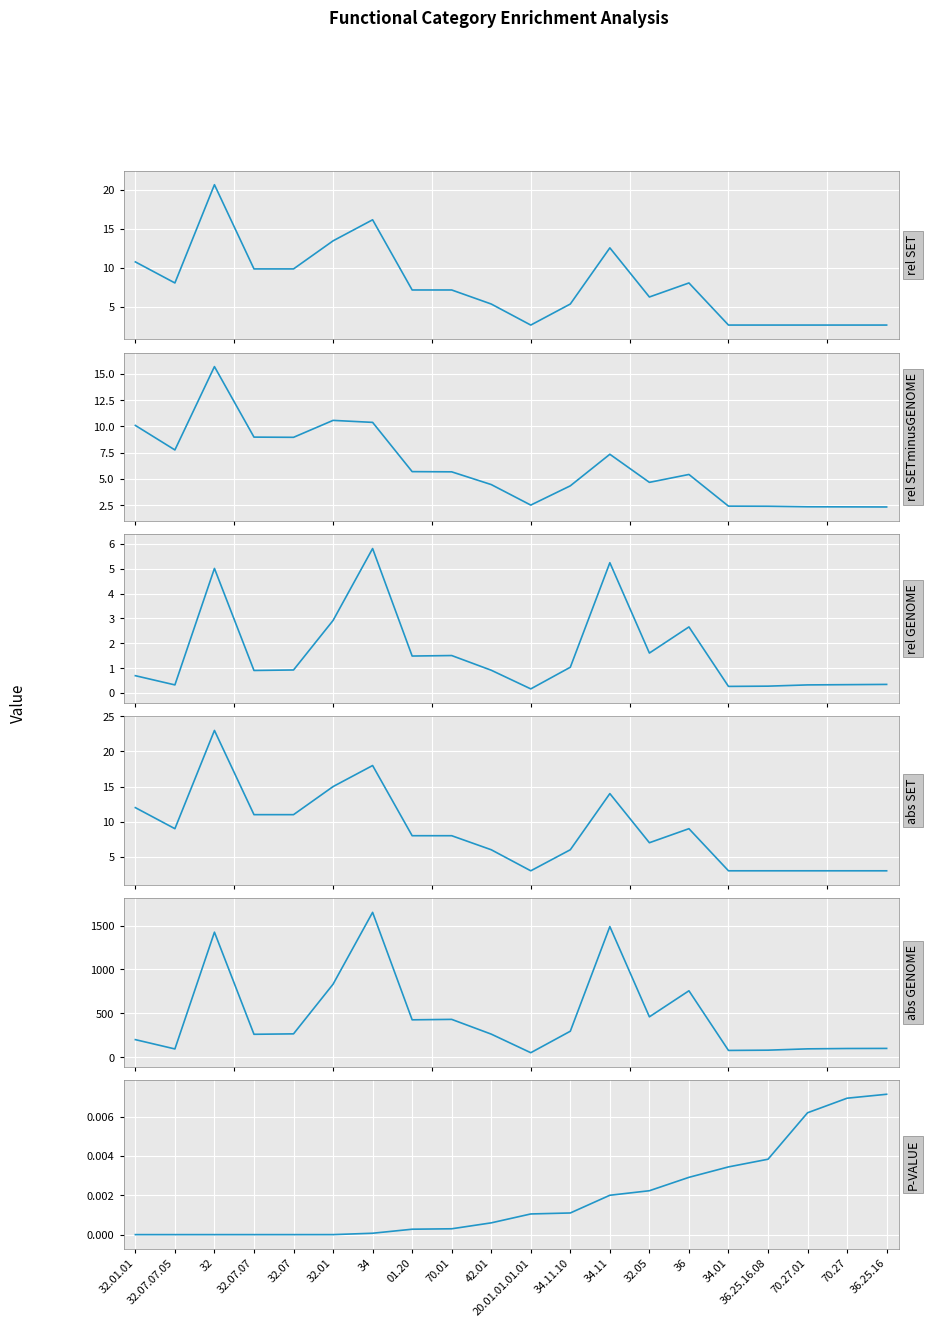

The rel SETminusGENOME series shows 14.4 at 32.01. True or false?

False